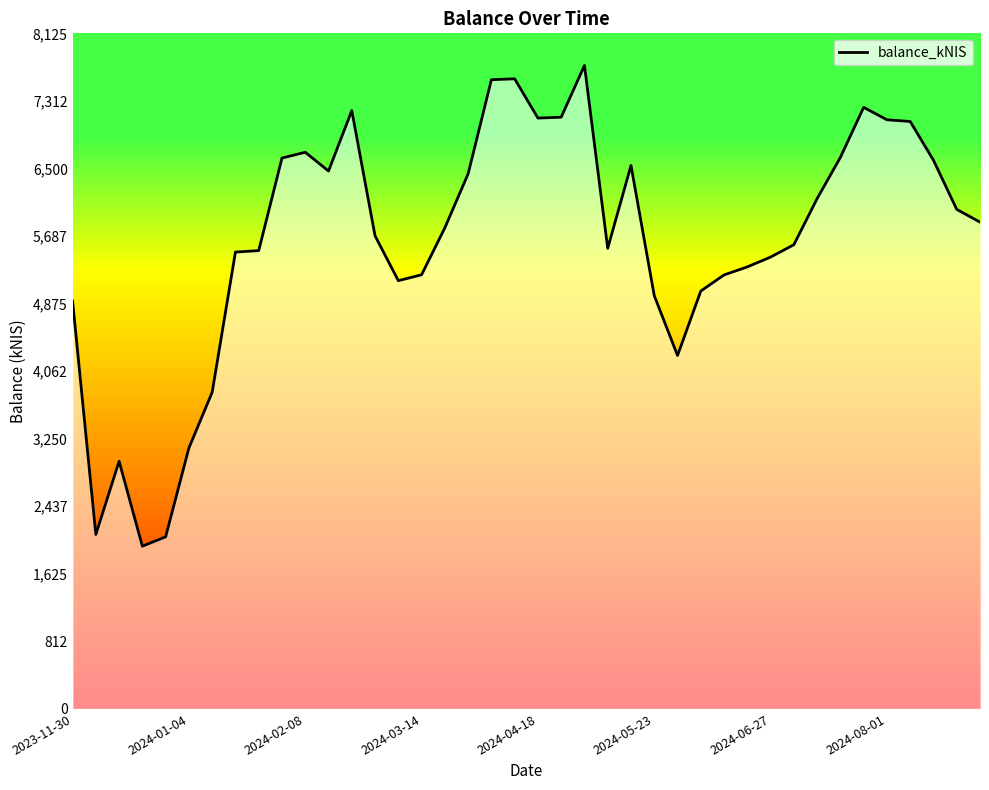

At which label is the value closest to 4847?

2023-11-30